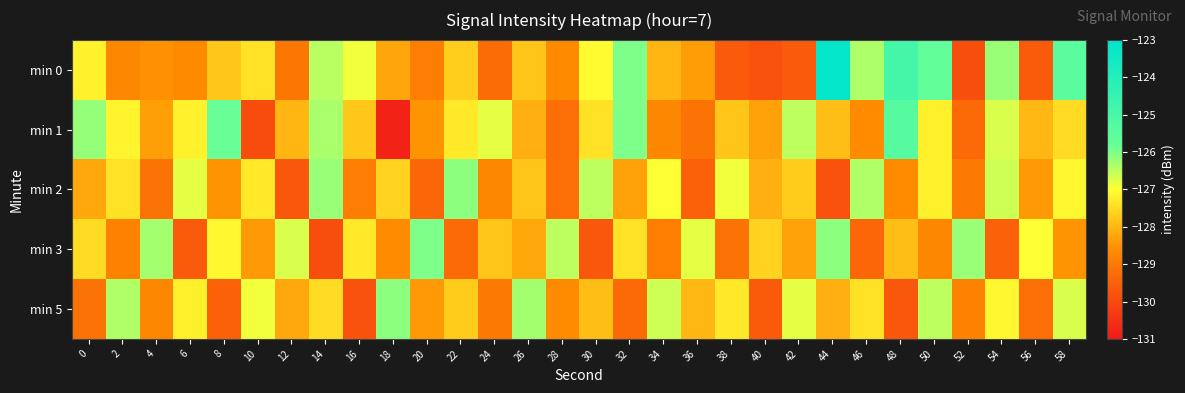

Reading left to right, transcribe all the data shown in this chart.

min 0: 0=-127.2	2=-128.7	4=-128.5	6=-128.6	8=-127.8	10=-127.4	12=-129.1	14=-126.5	16=-126.9	18=-128.2	20=-128.9	22=-127.7	24=-129.3	26=-127.8	28=-128.6	30=-127.1	32=-126.0	34=-128.0	36=-128.4	38=-129.6	40=-129.8	42=-129.6	44=-123.2	46=-126.3	48=-124.9	50=-125.7	52=-129.9	54=-126.2	56=-129.6	58=-125.5
min 1: 0=-126.2	2=-127.1	4=-128.3	6=-127.2	8=-125.8	10=-129.9	12=-128.0	14=-126.3	16=-127.8	18=-130.8	20=-128.5	22=-127.3	24=-126.8	26=-128.1	28=-129.2	30=-127.4	32=-126.0	34=-128.7	36=-129.1	38=-127.8	40=-128.3	42=-126.5	44=-127.9	46=-128.6	48=-125.4	50=-127.2	52=-129.3	54=-126.7	56=-128.0	58=-127.5
min 2: 0=-128.2	2=-127.4	4=-129.1	6=-126.8	8=-128.5	10=-127.3	12=-129.7	14=-126.2	16=-128.9	18=-127.6	20=-129.4	22=-126.1	24=-128.7	26=-127.8	28=-129.2	30=-126.5	32=-128.3	34=-127.0	36=-129.5	38=-126.9	40=-128.1	42=-127.7	44=-129.8	46=-126.4	48=-128.6	50=-127.2	52=-129.0	54=-126.6	56=-128.4	58=-127.1
min 3: 0=-127.5	2=-128.8	4=-126.3	6=-129.6	8=-127.1	10=-128.4	12=-126.7	14=-129.9	16=-127.3	18=-128.6	20=-126.0	22=-129.3	24=-127.8	26=-128.2	28=-126.5	30=-129.7	32=-127.4	34=-128.9	36=-126.8	38=-129.1	40=-127.6	42=-128.3	44=-126.1	46=-129.4	48=-127.9	50=-128.7	52=-126.2	54=-129.5	56=-127.0	58=-128.5
min 5: 0=-129.1	2=-126.4	4=-128.7	6=-127.2	8=-129.5	10=-126.9	12=-128.2	14=-127.5	16=-129.8	18=-126.1	20=-128.4	22=-127.7	24=-129.0	26=-126.3	28=-128.6	30=-127.9	32=-129.3	34=-126.6	36=-128.0	38=-127.3	40=-129.6	42=-126.8	44=-128.1	46=-127.4	48=-129.7	50=-126.5	52=-128.8	54=-127.1	56=-129.2	58=-126.7